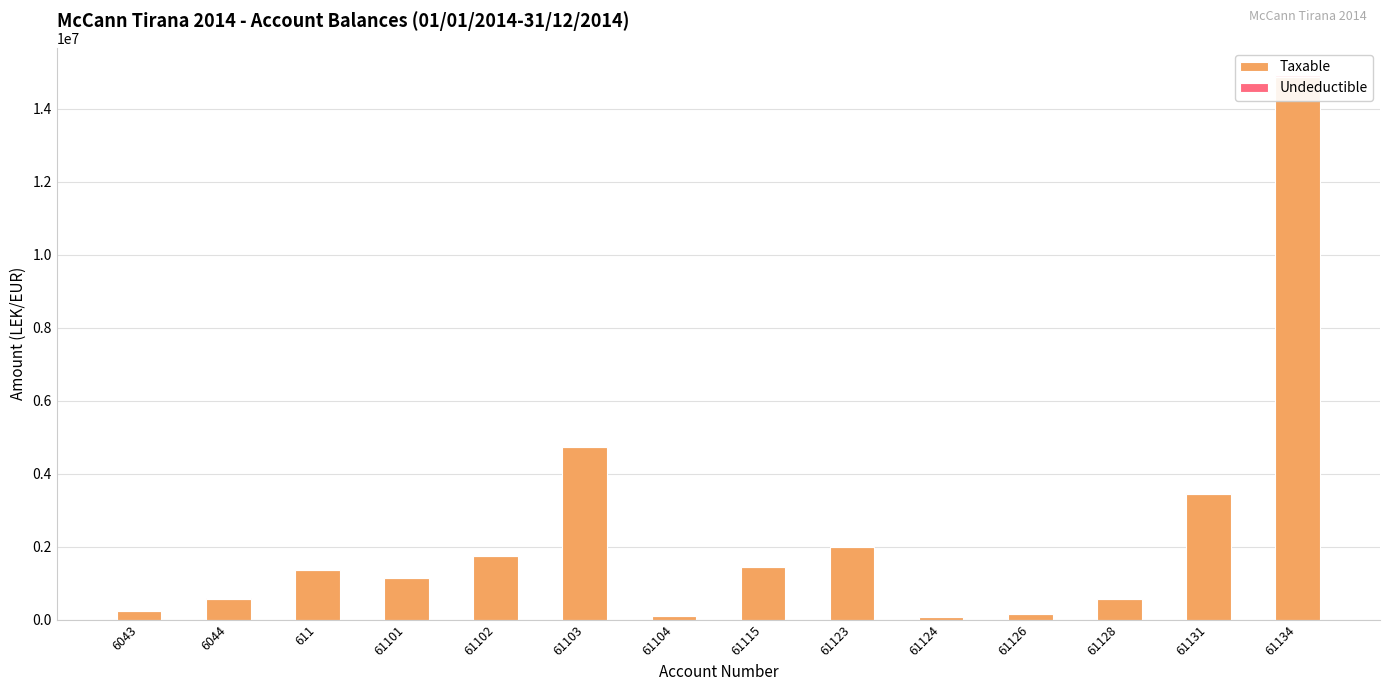

Rank the series by their maximum value, from highest to lowest.

Taxable, Undeductible